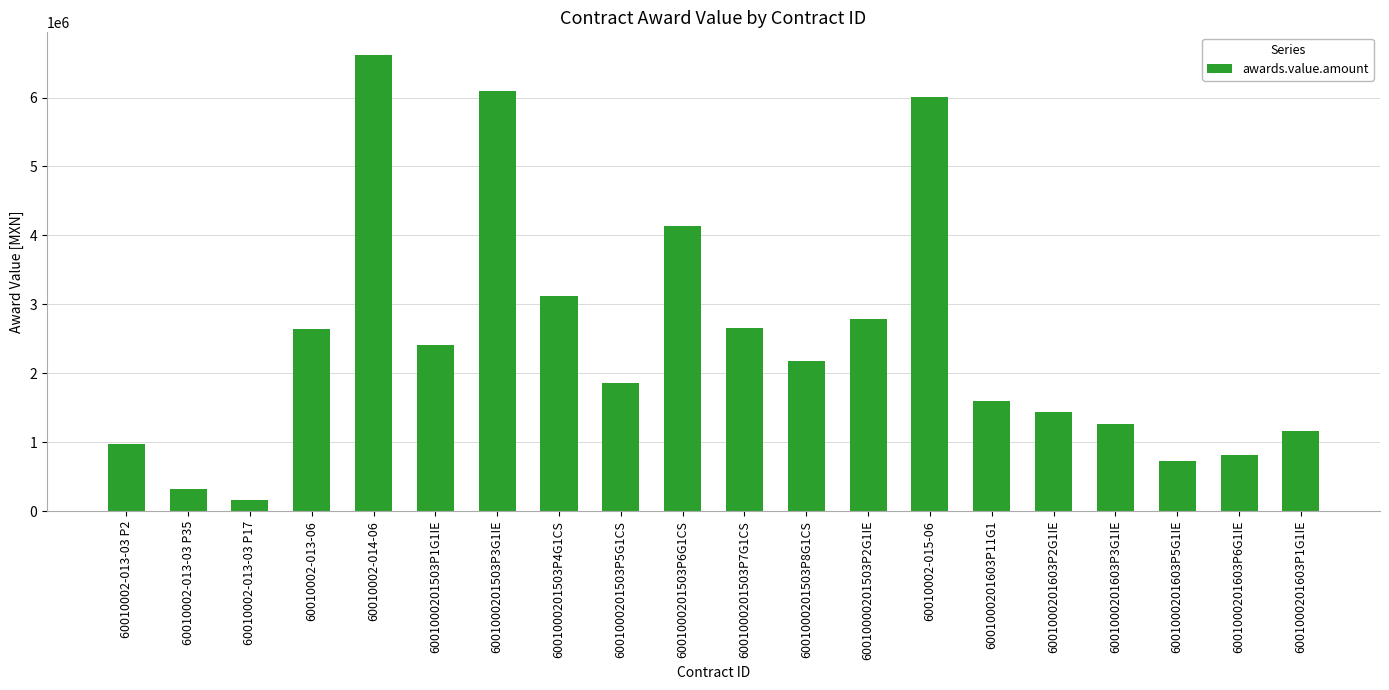

Where does the data first go above 2175825?

60010002-013-06